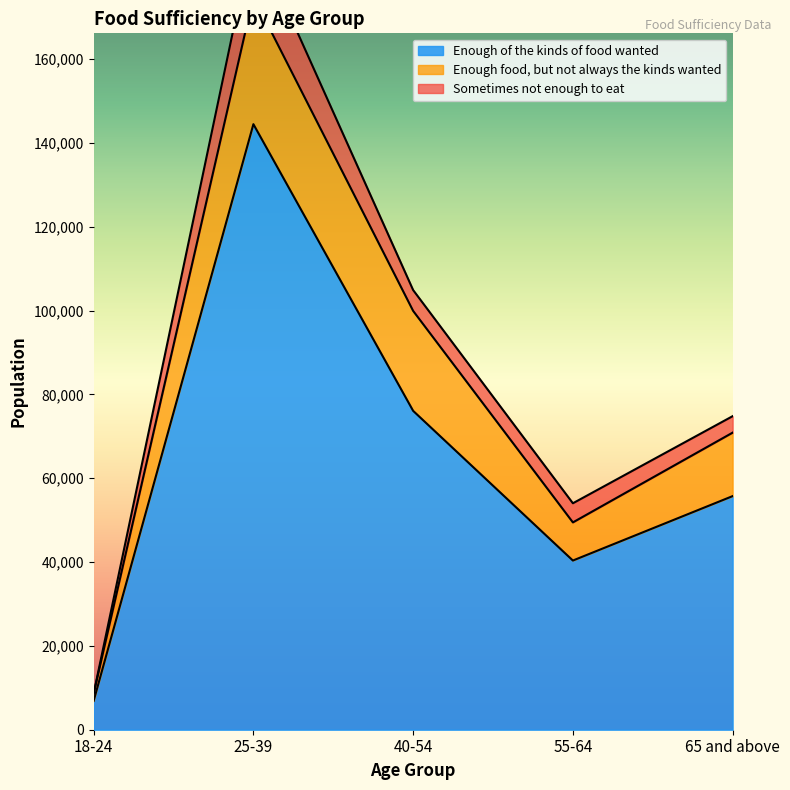

True or false: Enough of the kinds of food wanted has a value of 144496 at 25-39.

True